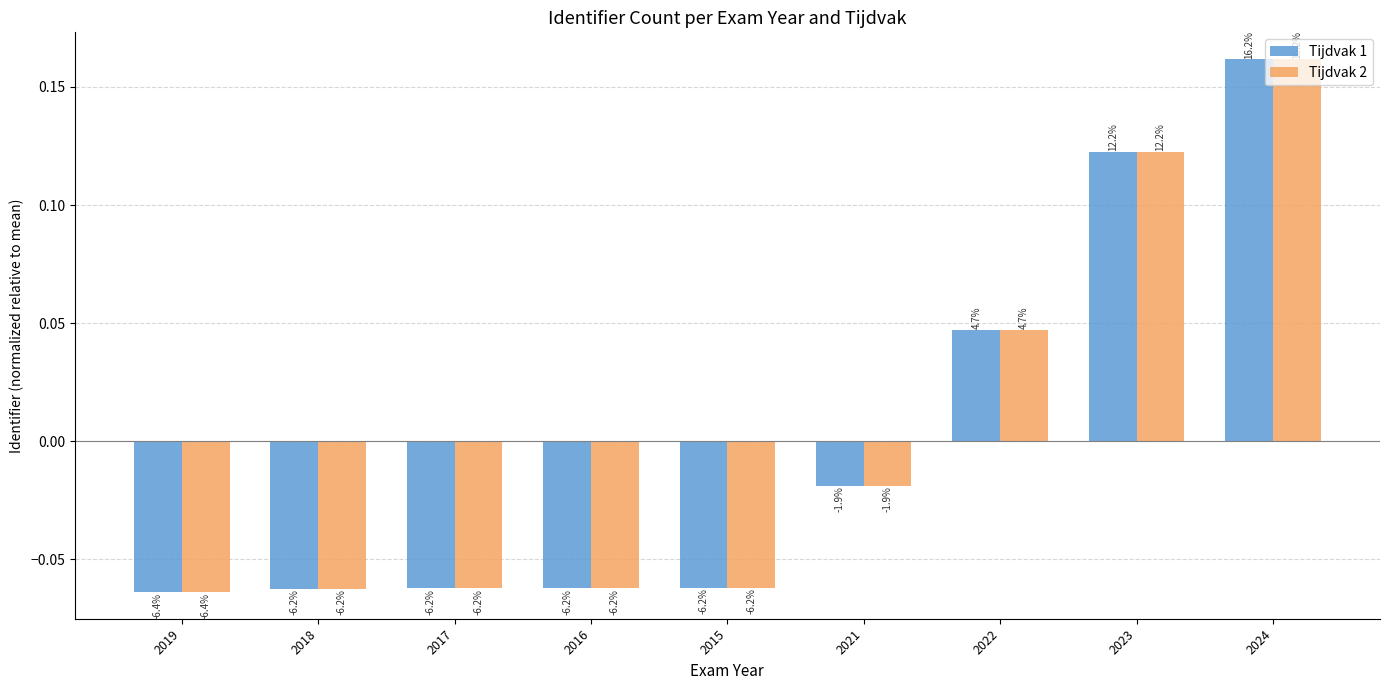

How many bars are there in total?

18